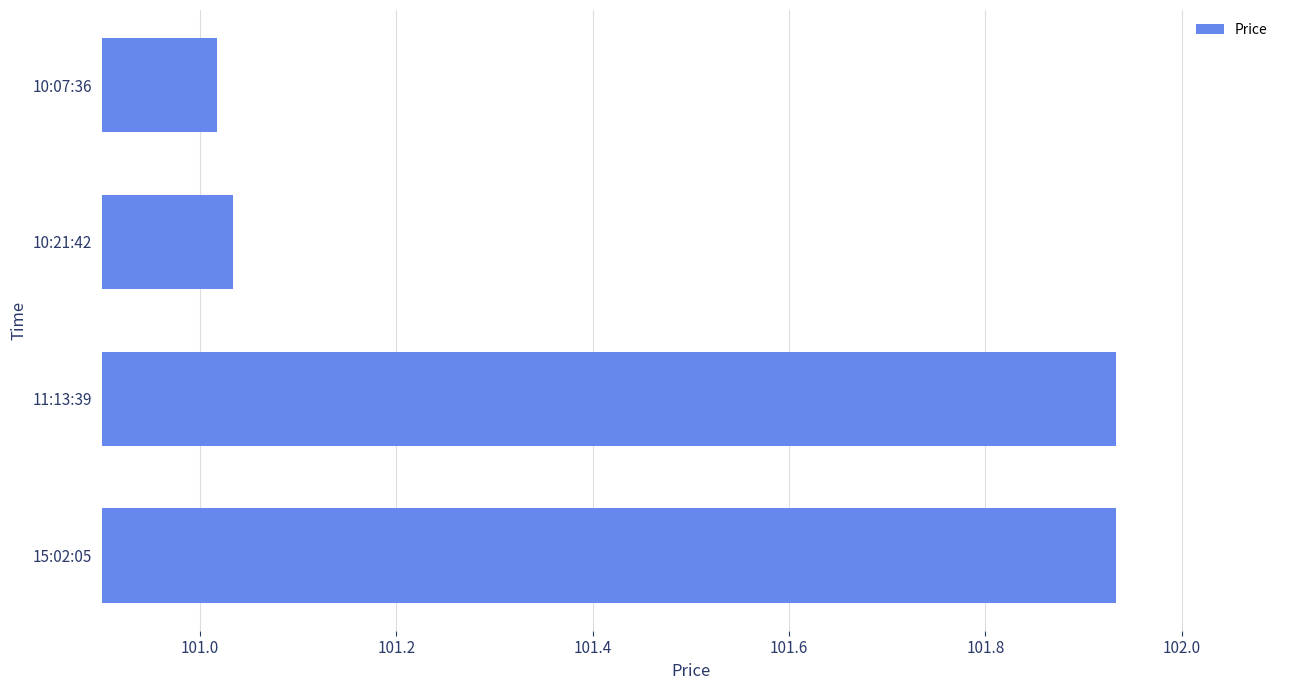

What is the difference between the second highest and second lowest values?

0.9